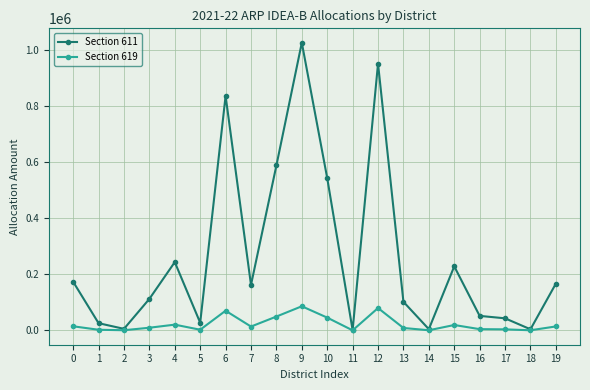

How many lines are shown in the chart?

2